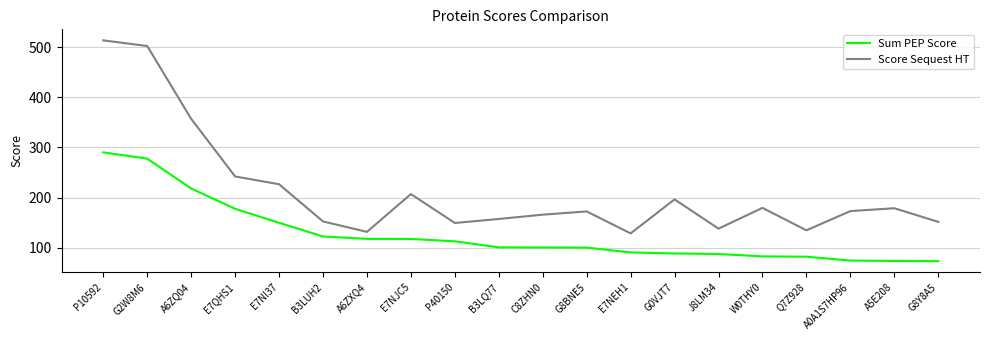

What is the greatest value displayed?

513.4